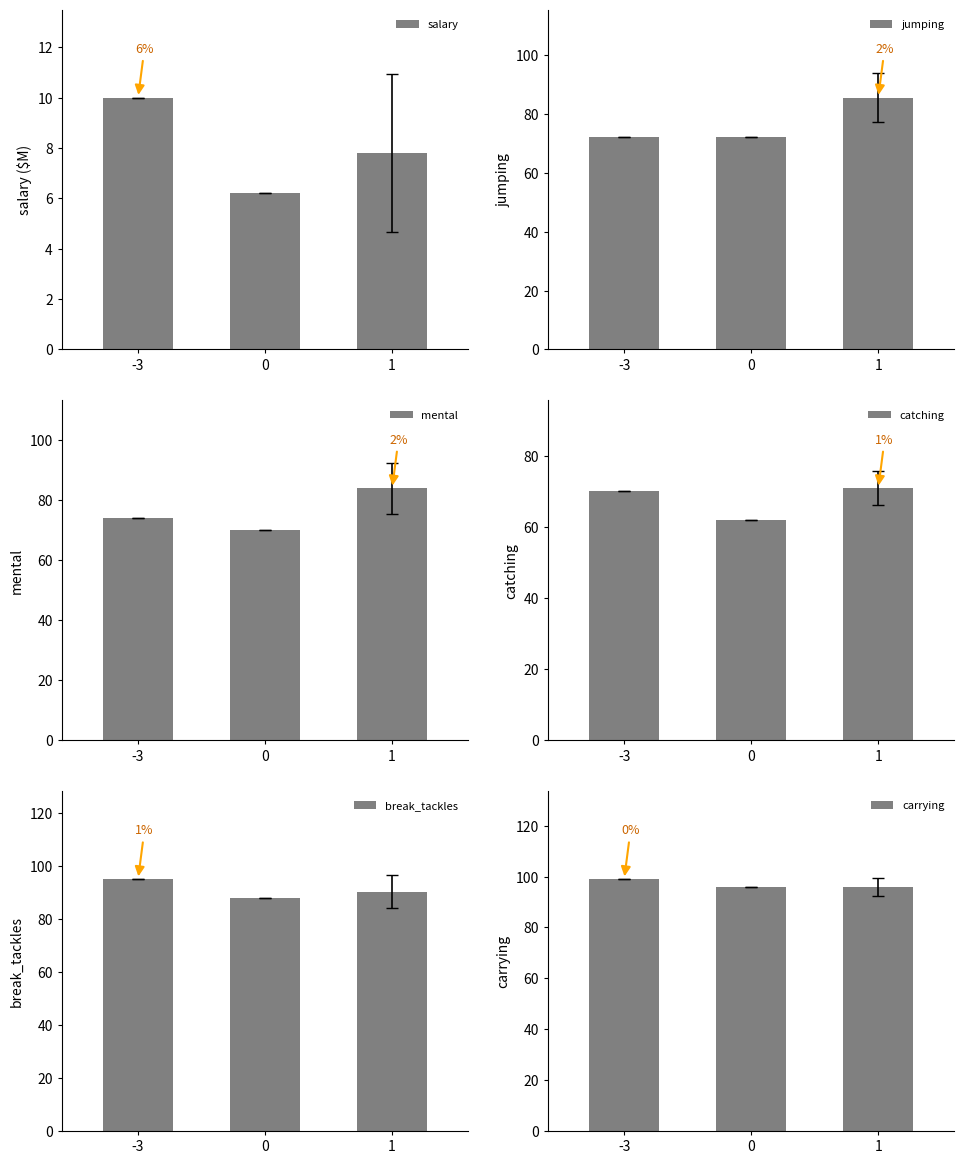

What is the difference between the salary values at 0 and -3?

3.8